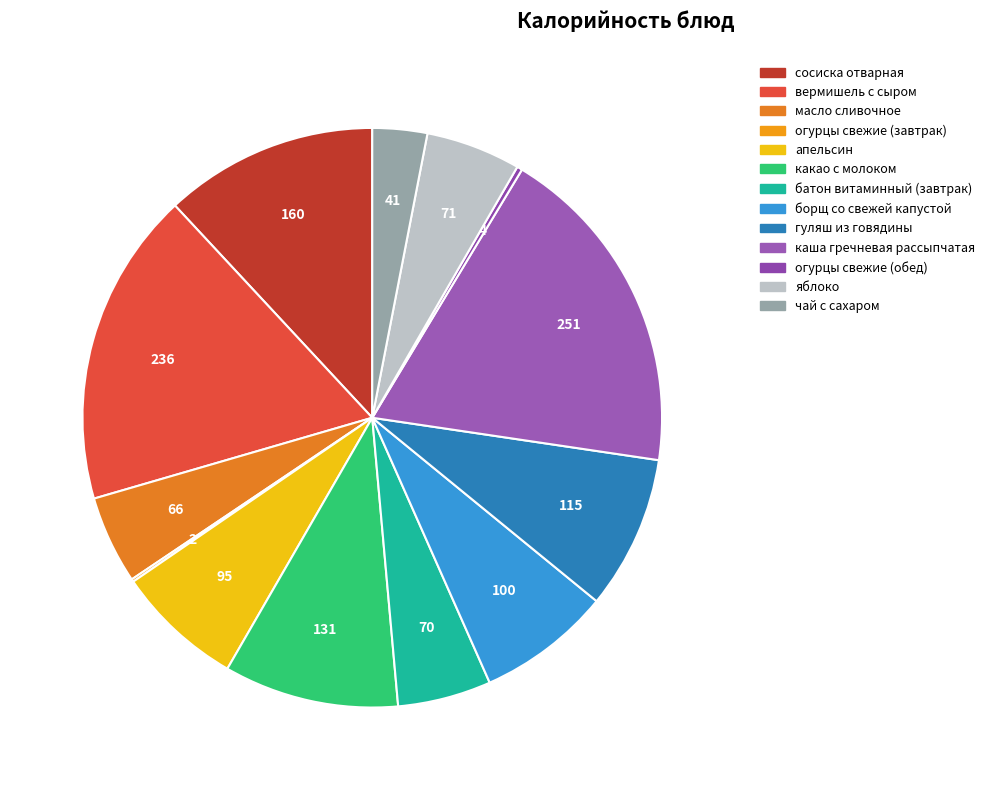

Which category has the smallest portion of the pie?

огурцы свежие (завтрак)